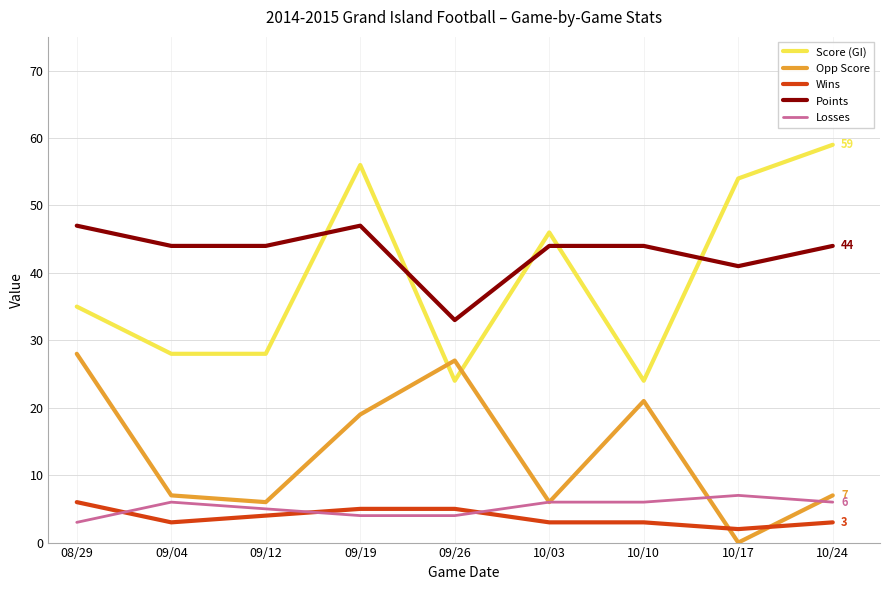

Which category has the lowest value across all series?

10/17